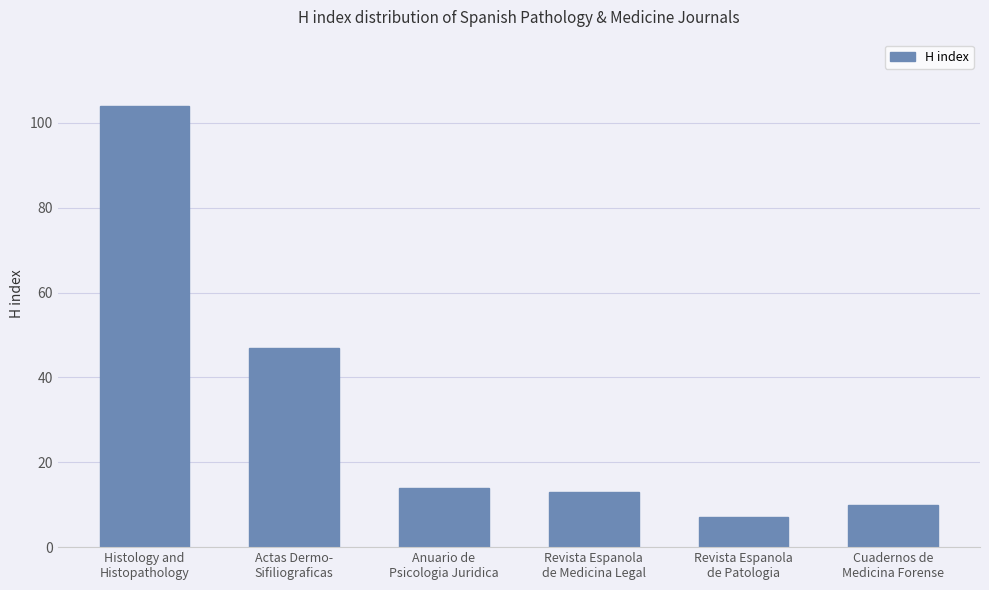

Rank the categories by value from highest to lowest.

Histology and
Histopathology, Actas Dermo-
Sifiliograficas, Anuario de
Psicologia Juridica, Revista Espanola
de Medicina Legal, Cuadernos de
Medicina Forense, Revista Espanola
de Patologia